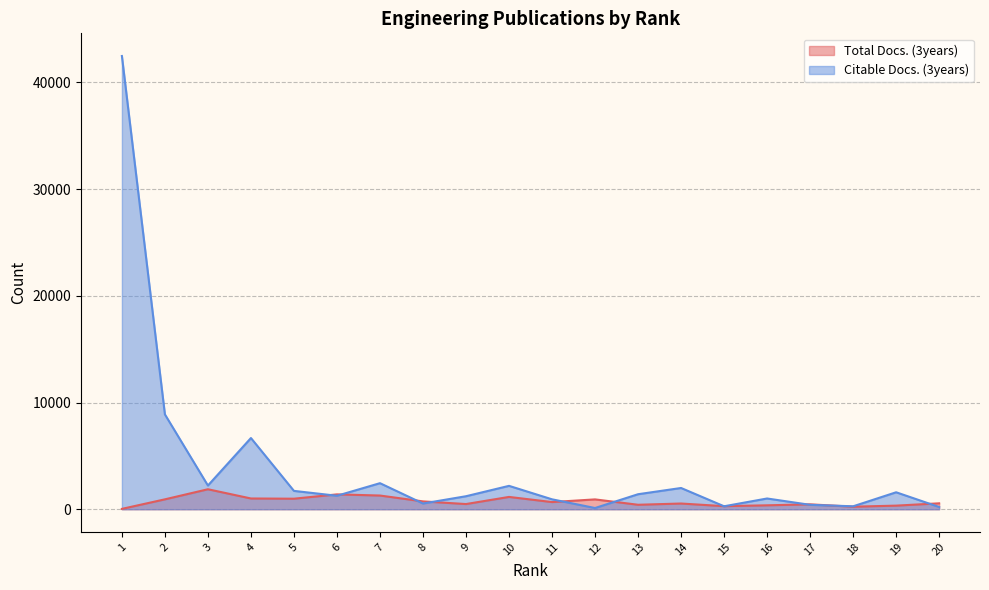

Does the chart have visible grid lines?

Yes